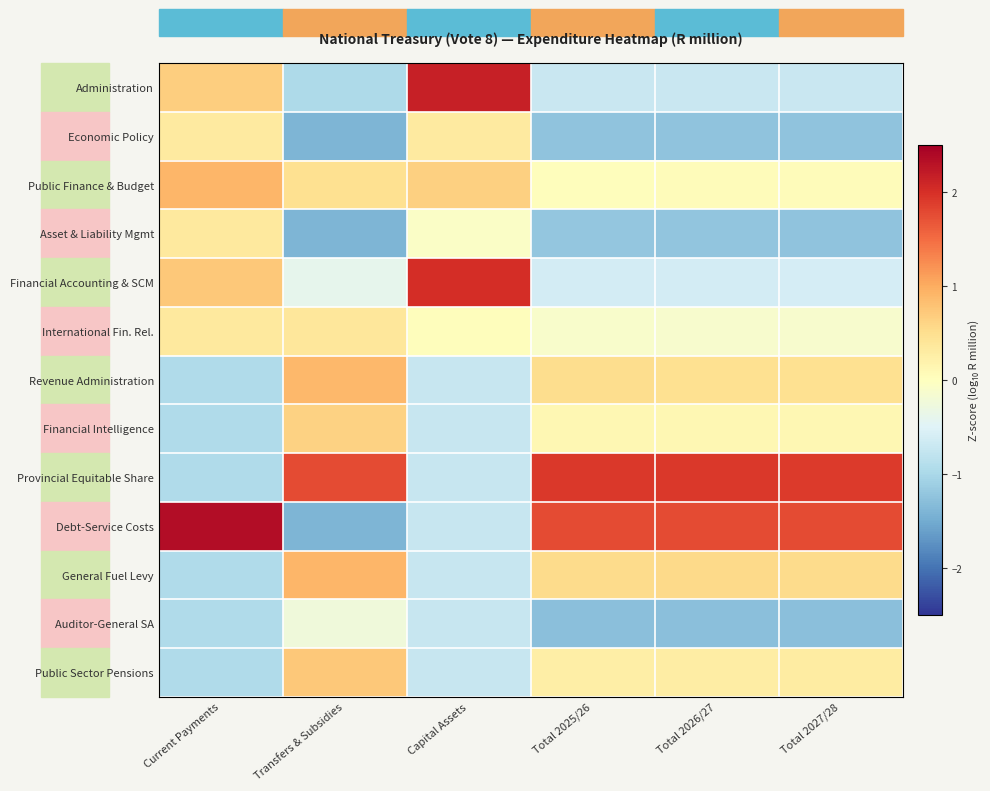

Which series has the largest range (max minus min)?

Debt-Service Costs